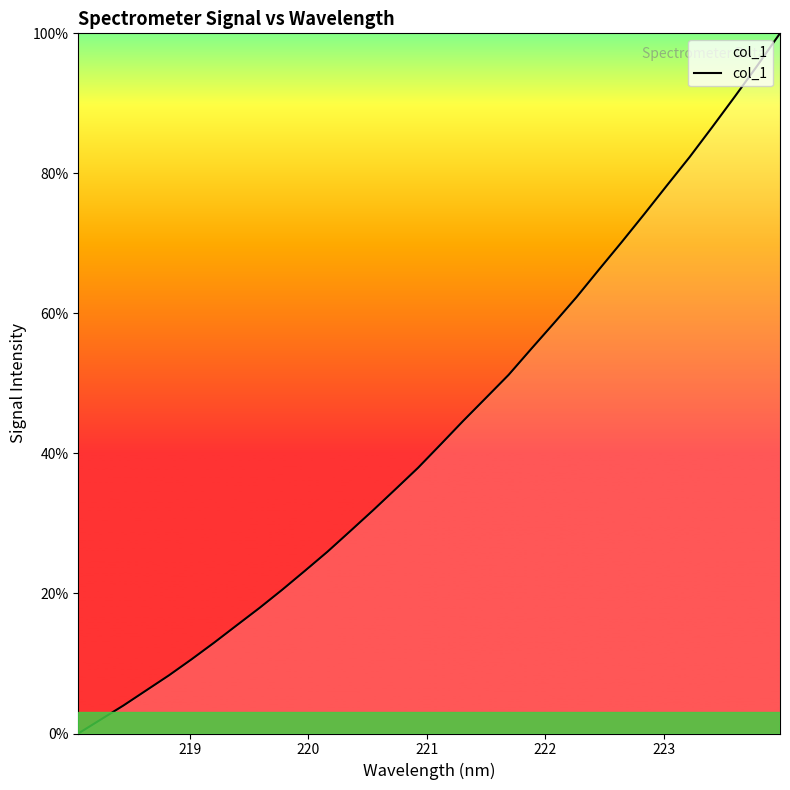

What is the maximum value shown in the chart?

100.0